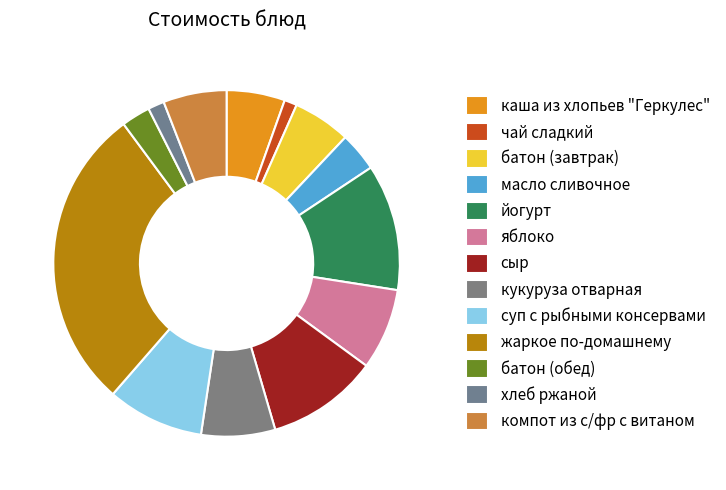

To the nearest percent, what is the difference between the largest and smallest slice percentages?

27%